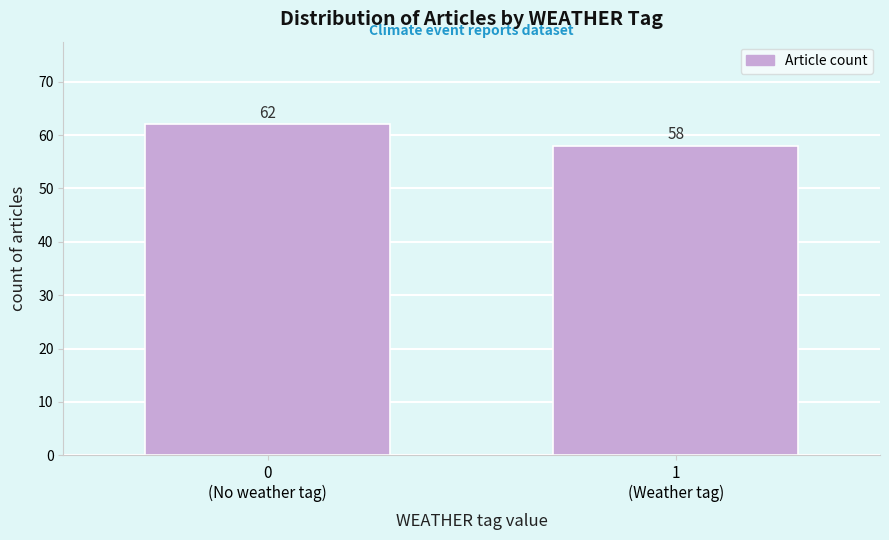

Reading left to right, what are all the values shown in this chart?

62	58